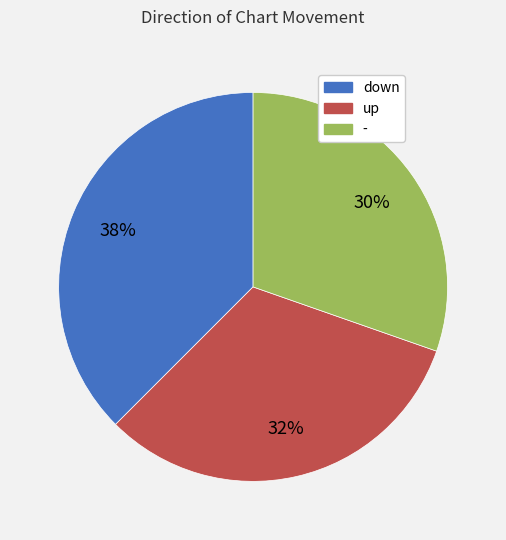

What is the smallest slice in the pie chart?

-